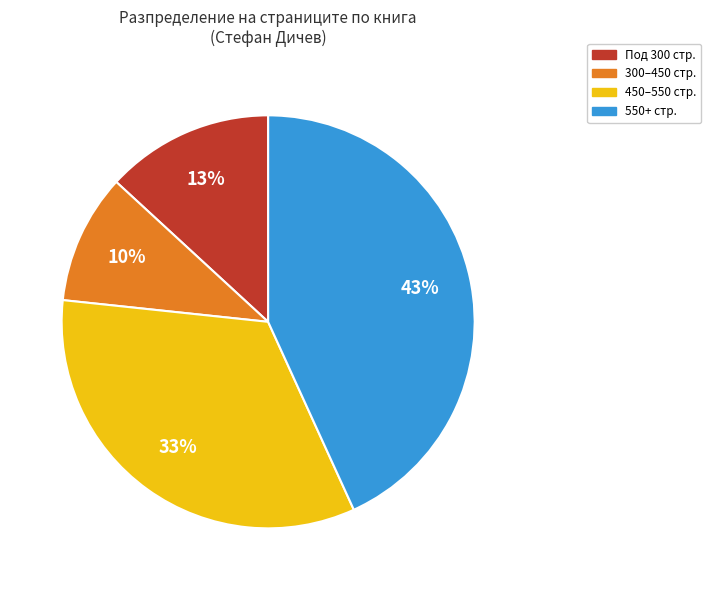

Count the number of slices in the pie.

4